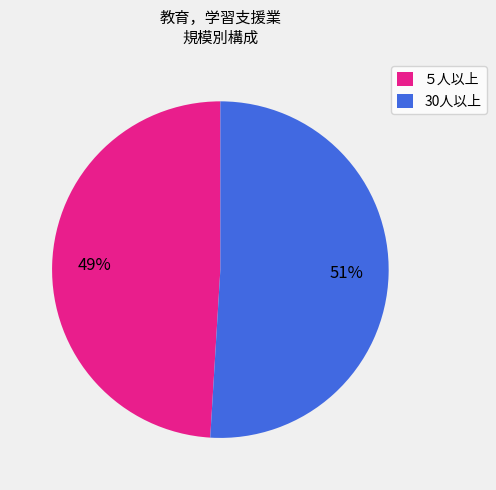

How many slices are in this pie chart?

2